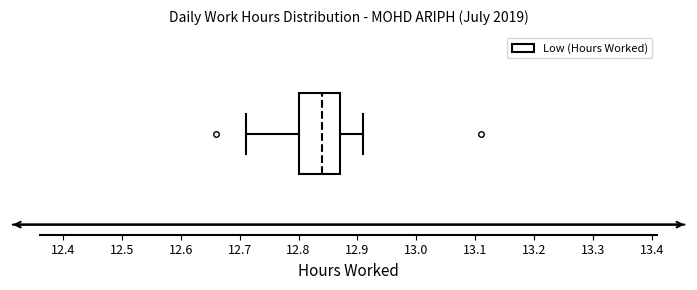

Read this box plot against the x-axis: the position of the median line, the range covered by the box, and the ends of both whiskers. The values are not printed on the chart, so give them approximately, as read against the axis.

median 12.84, box 12.80 to 12.87, whiskers 12.71 to 12.91